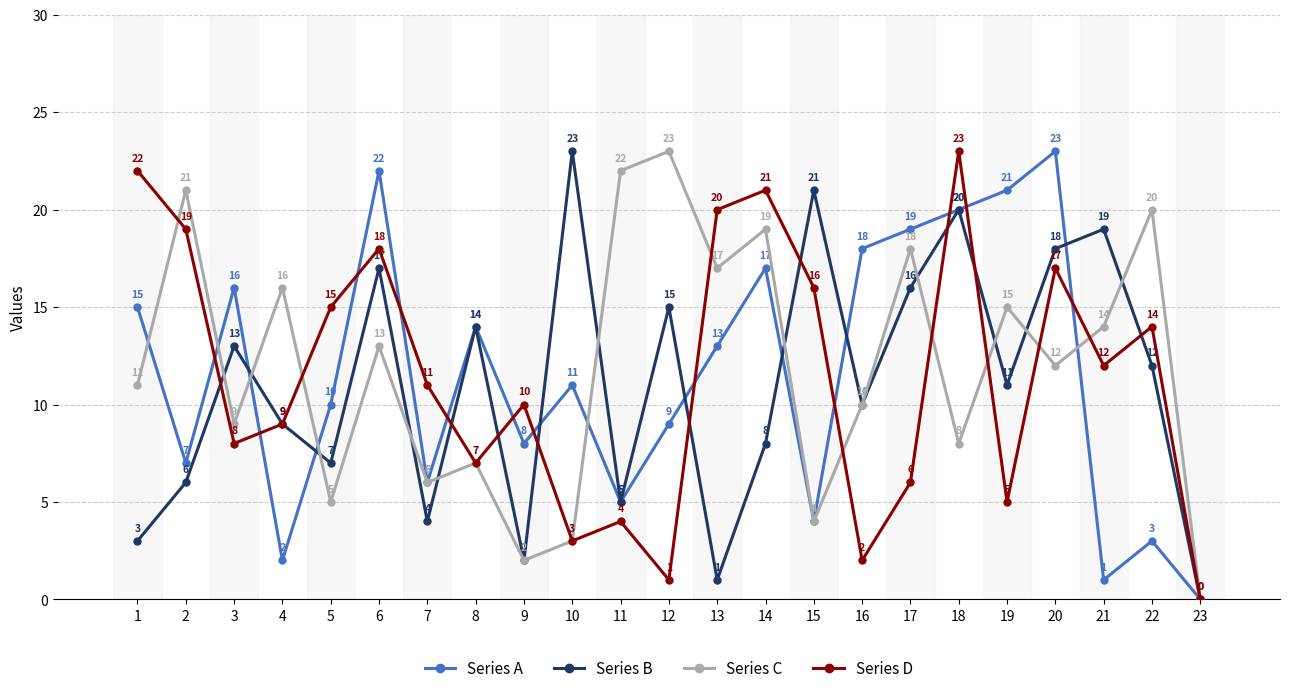

What is the value of the Series B point at the 22nd from the left?

12